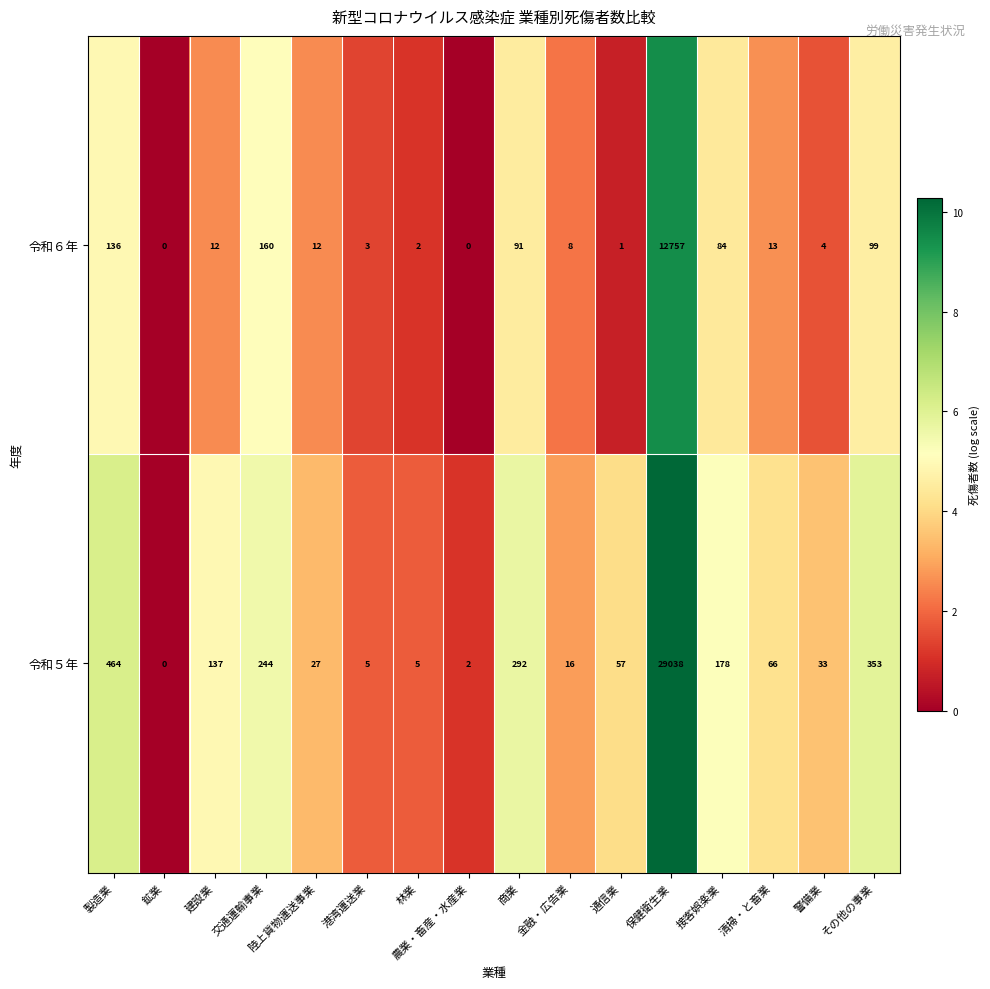

Count the number of data series in this chart.

2